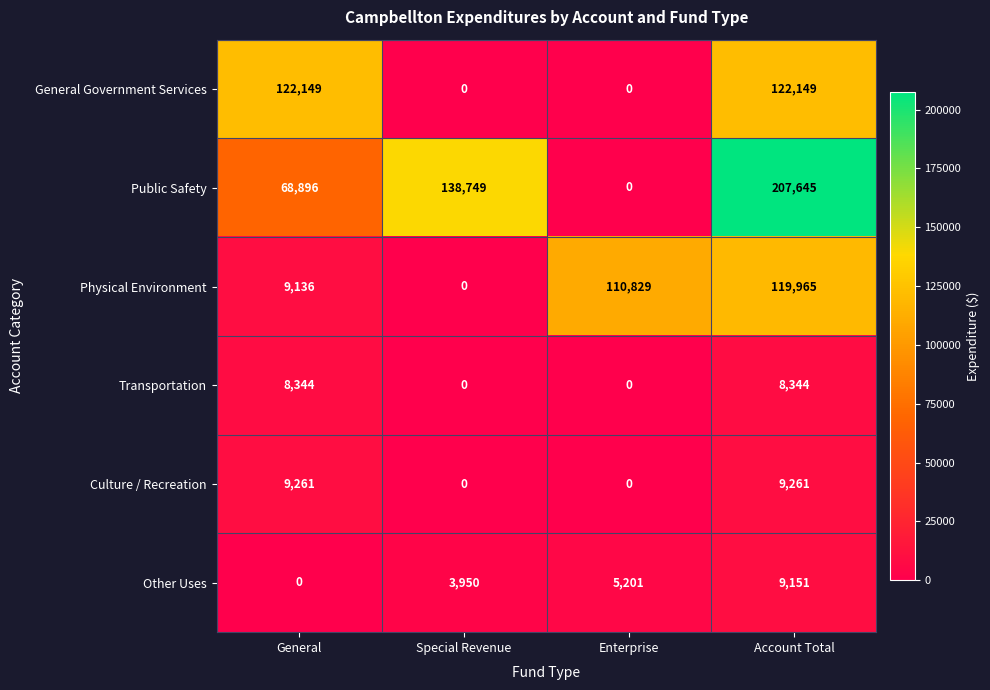

Rank the series at Account Total from highest to lowest value.

Public Safety, General Government Services, Physical Environment, Culture / Recreation, Other Uses, Transportation